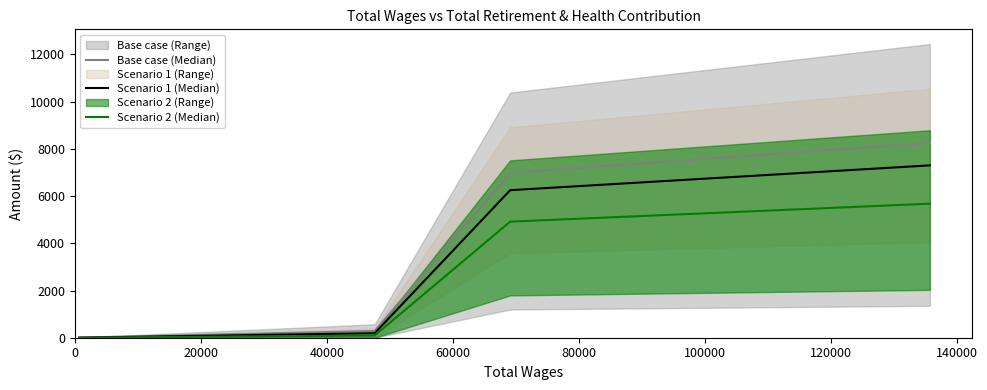

What is the highest value of the Scenario 2 (Median) series?

5678.6